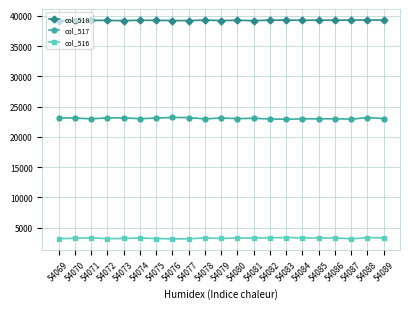

What is the value of the col_518 point at the 1st from the left?

39223